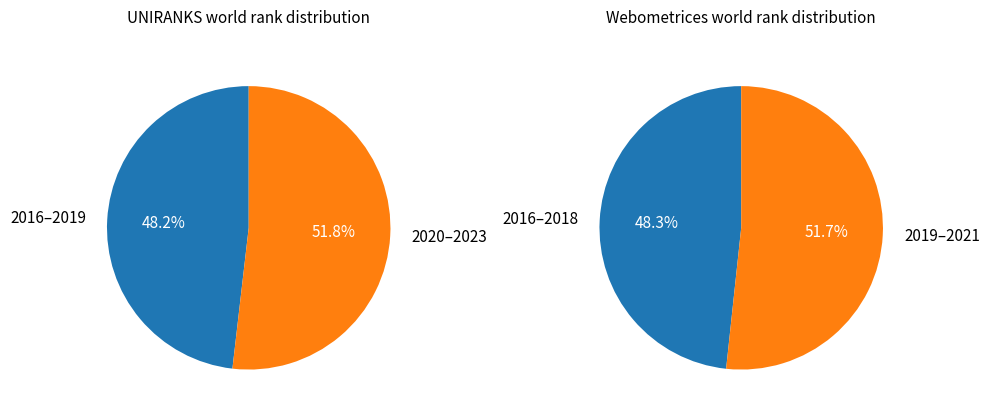

Which series changed the most between 2021 and 2022?

Webometrices